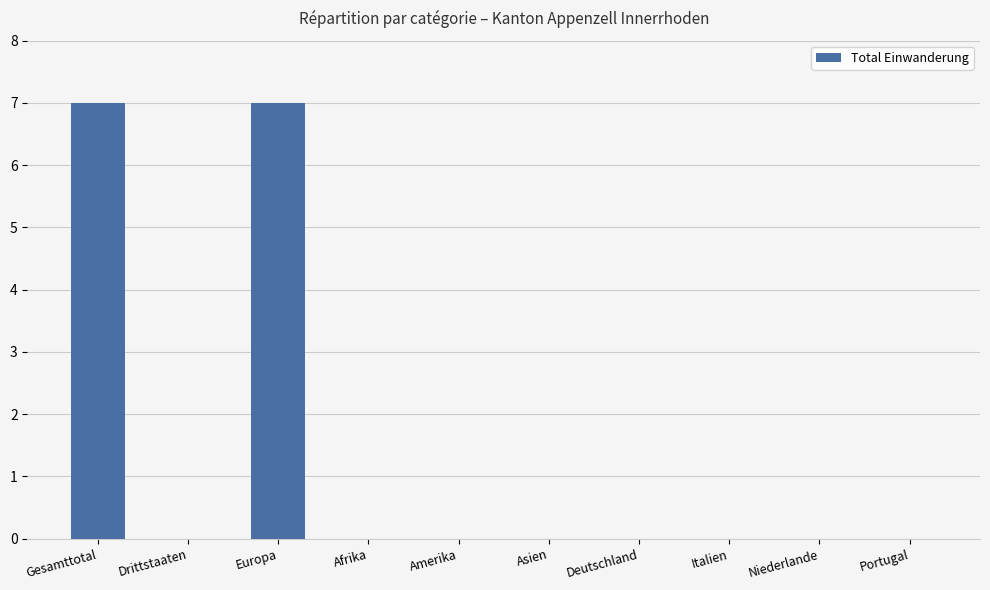

Is it true that the value at Amerika is 0?

True